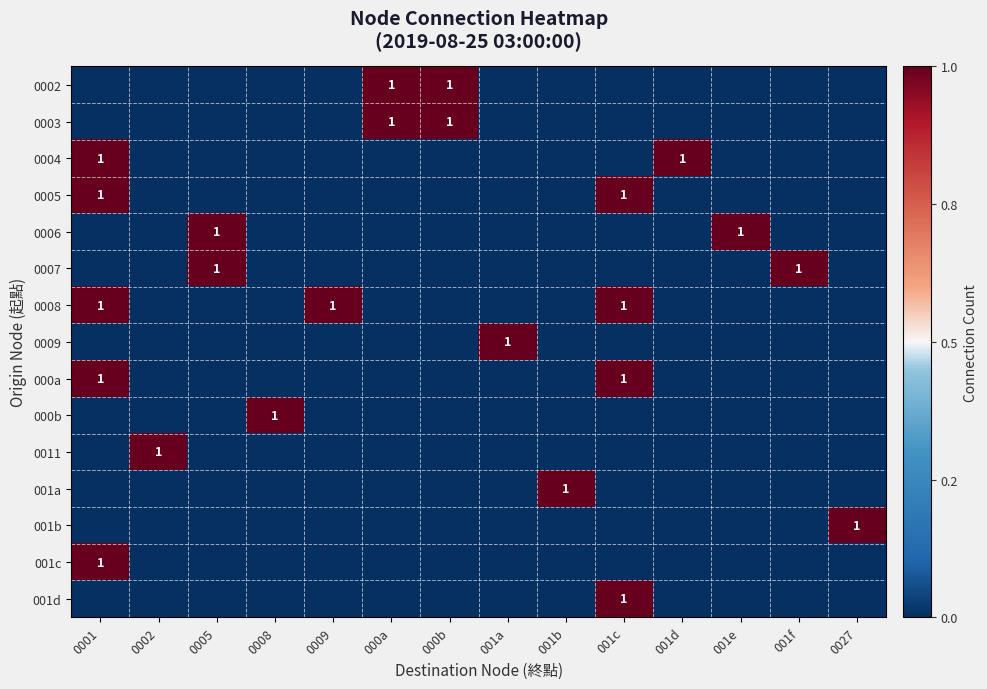

The value of 001a at 001b is 1. True or false?

True